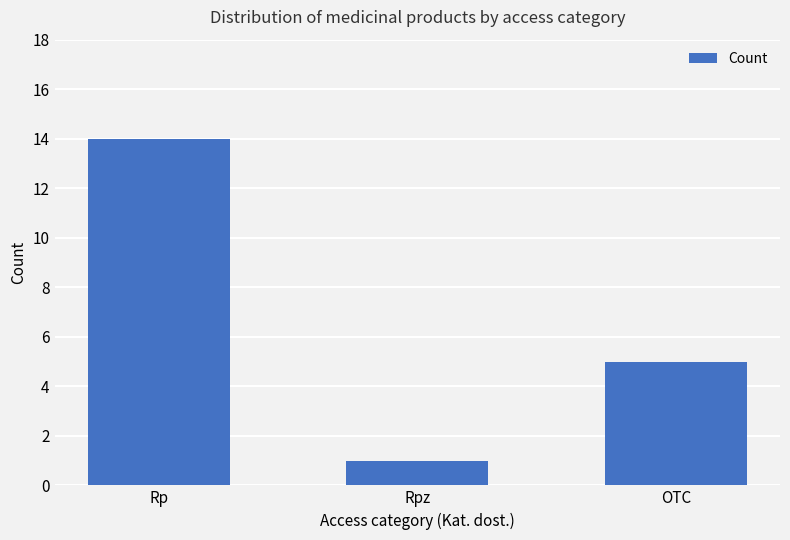

Is it true that the value at Rp is 14?

True